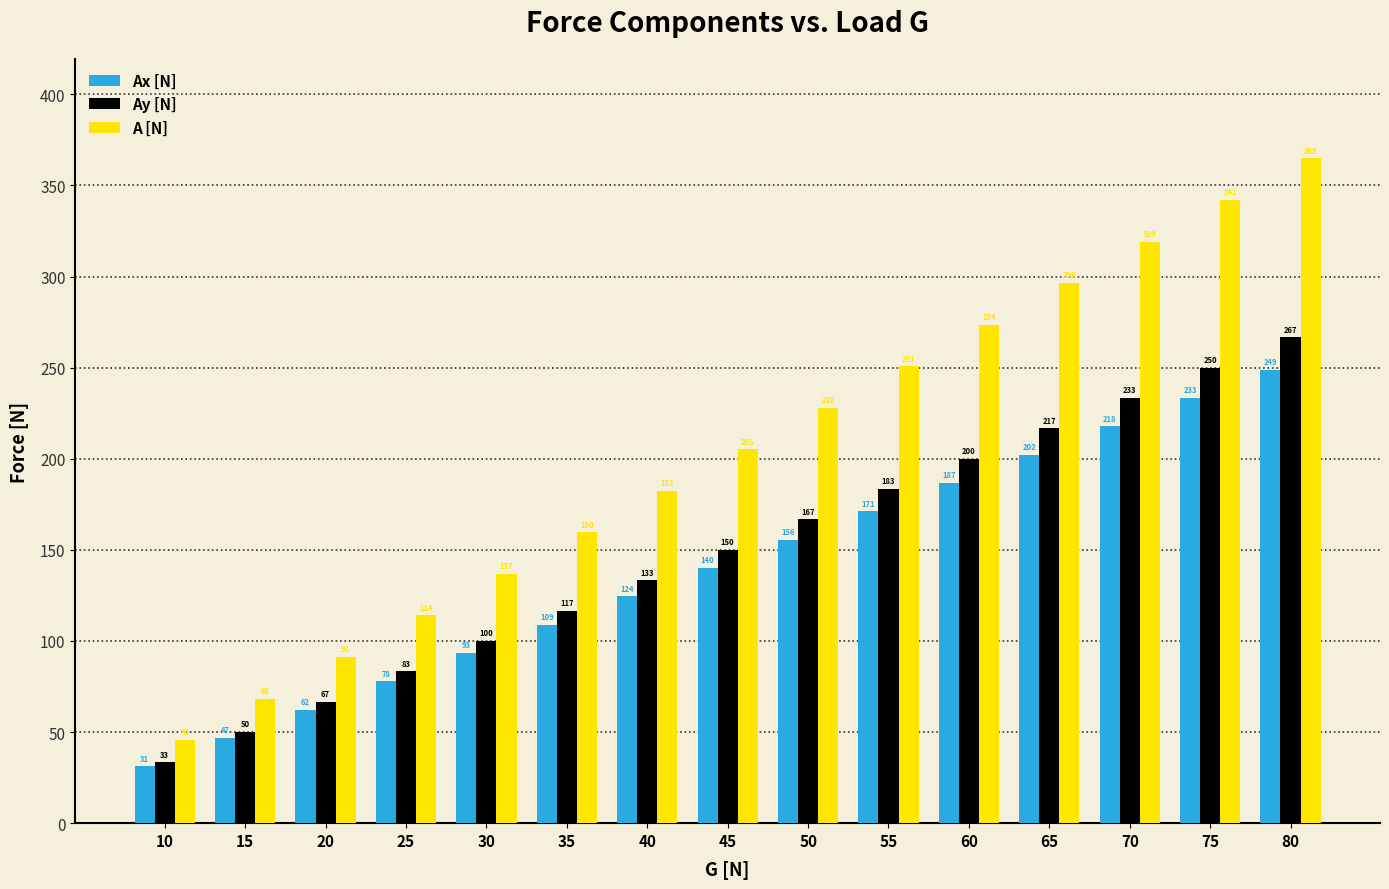

How many values in the A [N] series exceed 205?

8